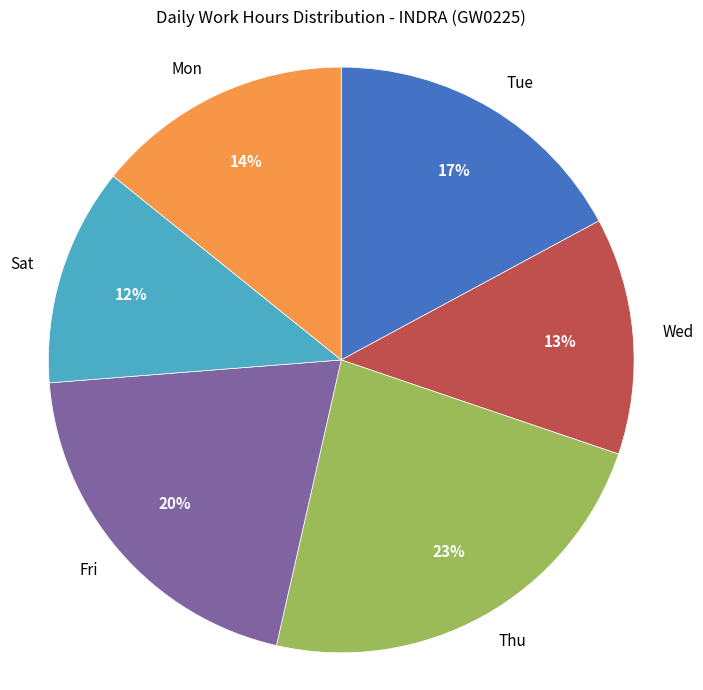

Is it true that Wed is 13% of the pie?

True